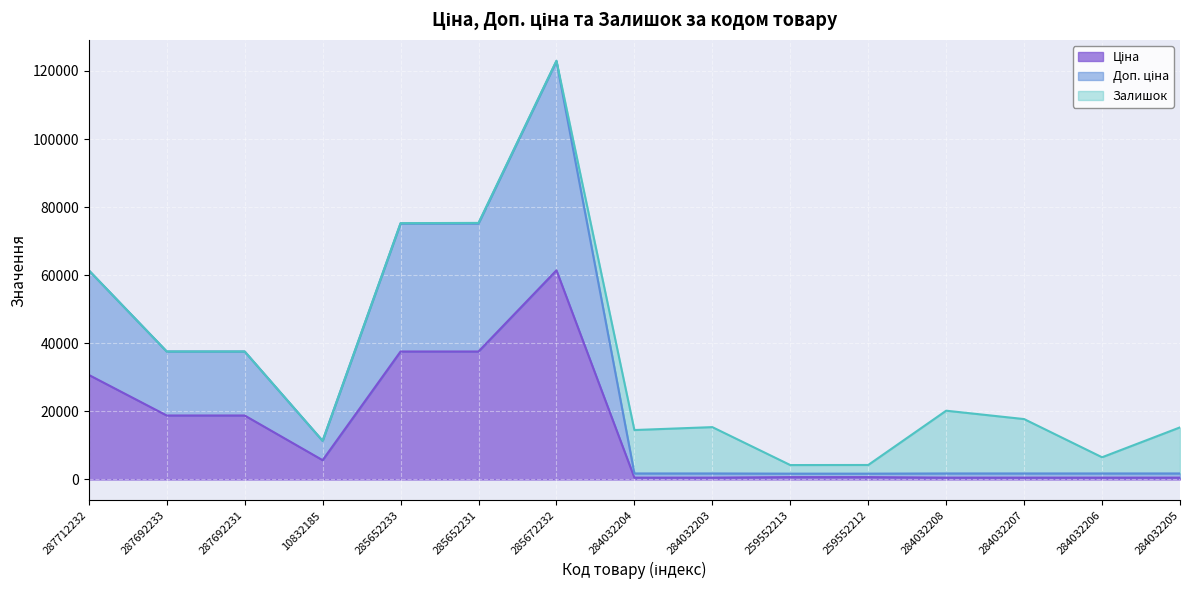

Is the value of Ціна at 287692231 greater than the value of Доп. ціна at 285672232?

No